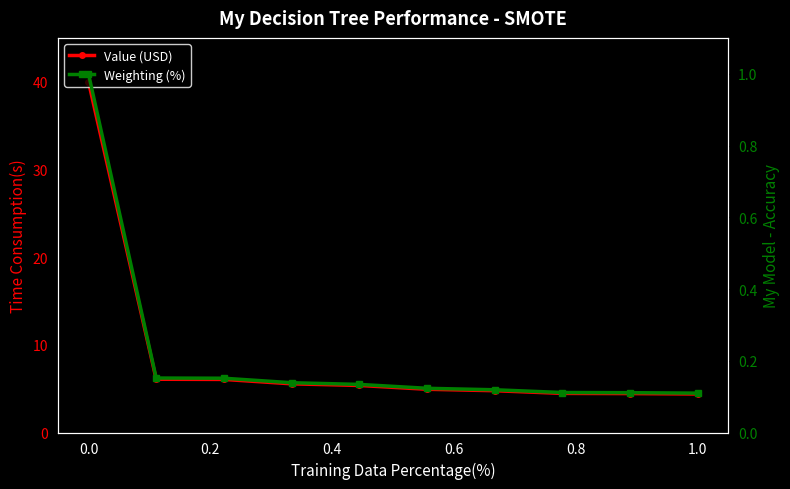

What is the spread (max minus min) of values at 0.4?

5.9